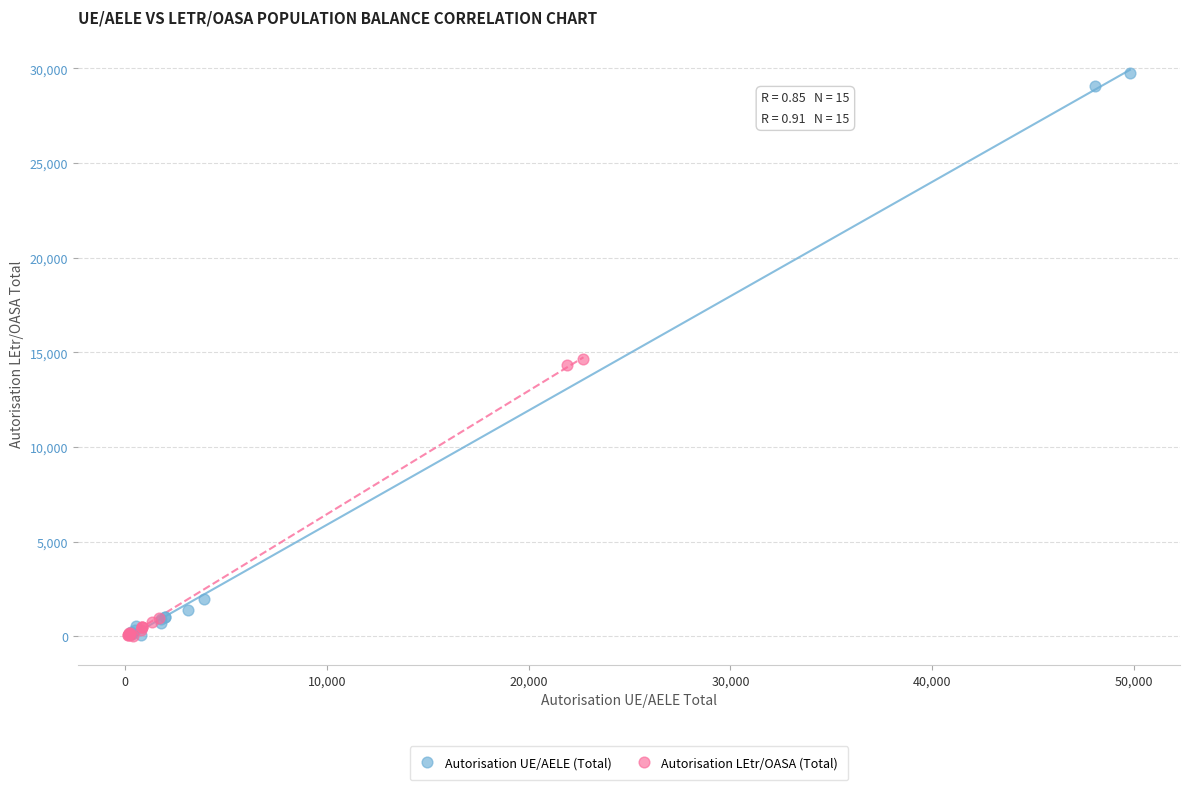

Which series has the largest Y range (max minus min)?

Autorisation UE/AELE (Total)